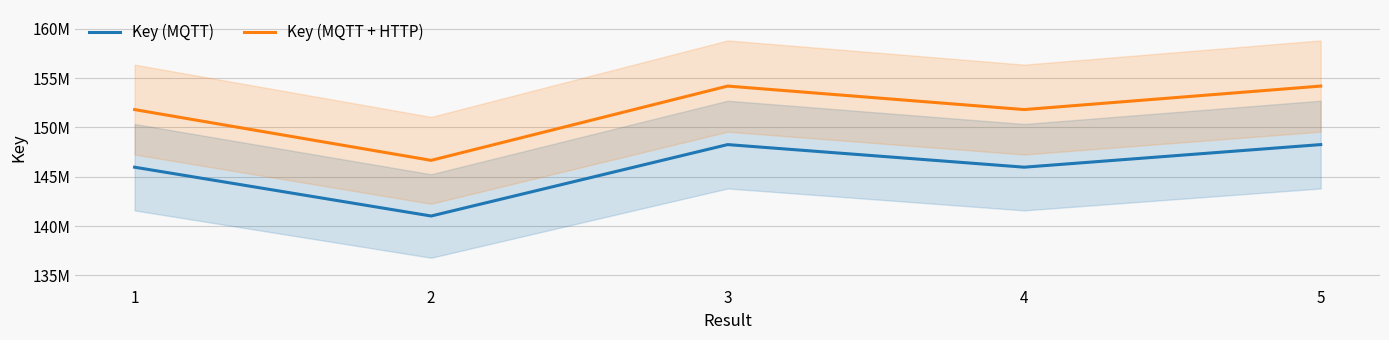

Is it true that Key (MQTT) equals 88696190.0 at 4?

False